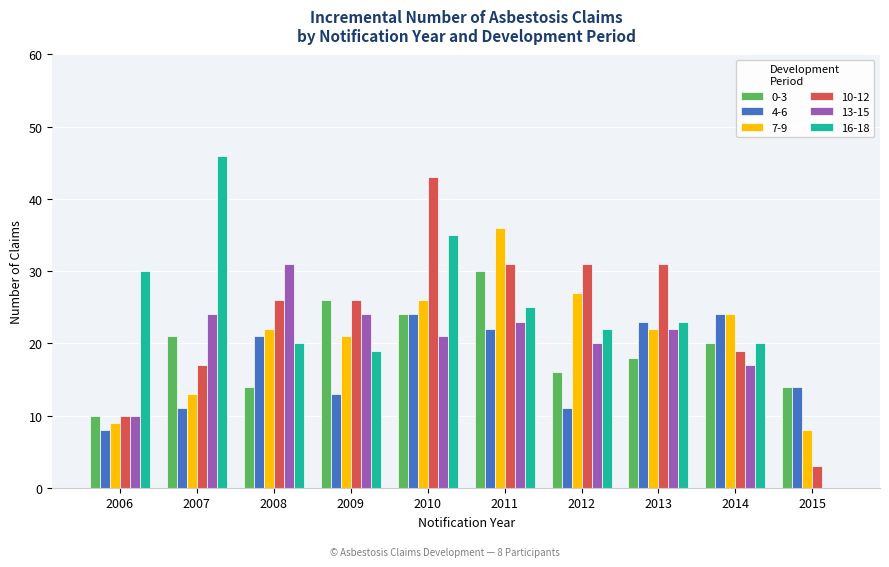

Is the value of 10-12 at 2009 greater than the value of 4-6 at 2014?

Yes